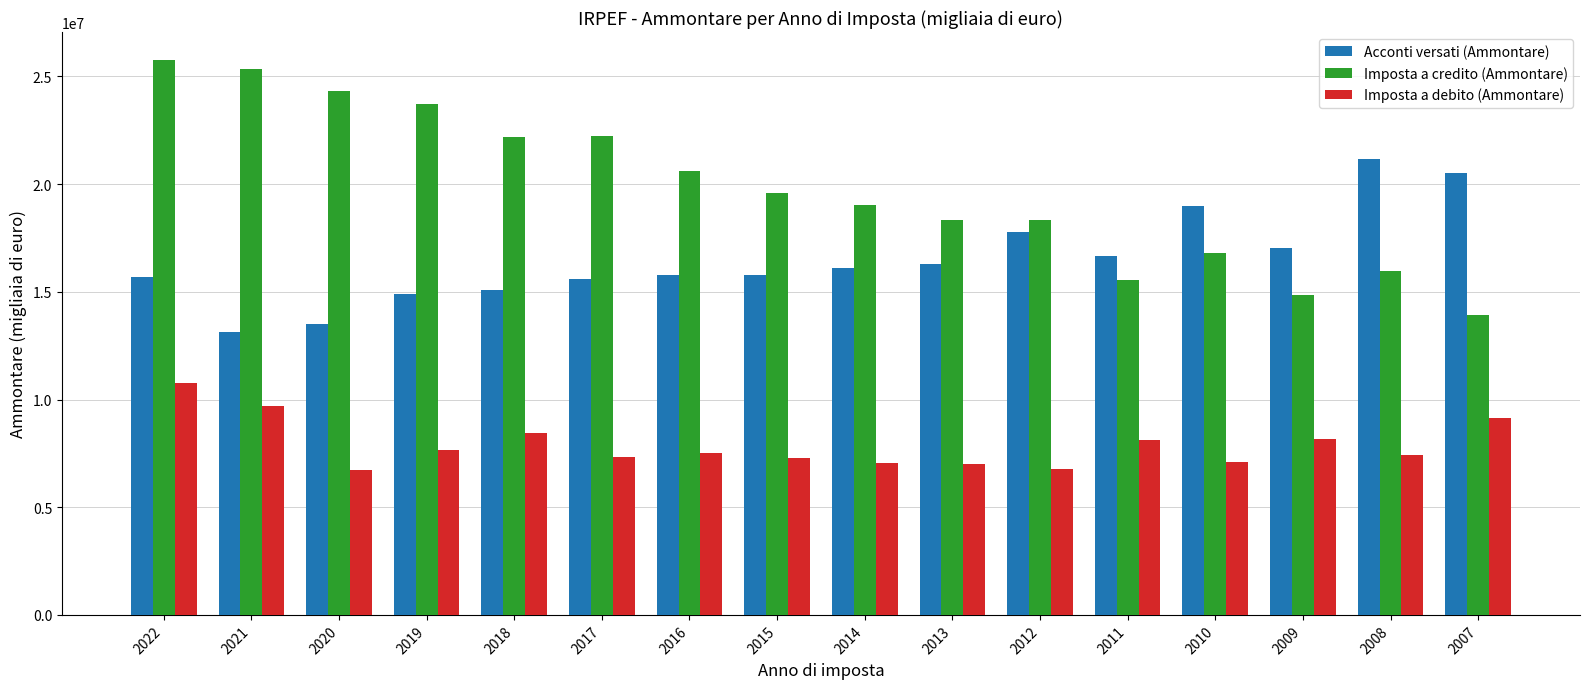

Does the chart contain any negative values?

No